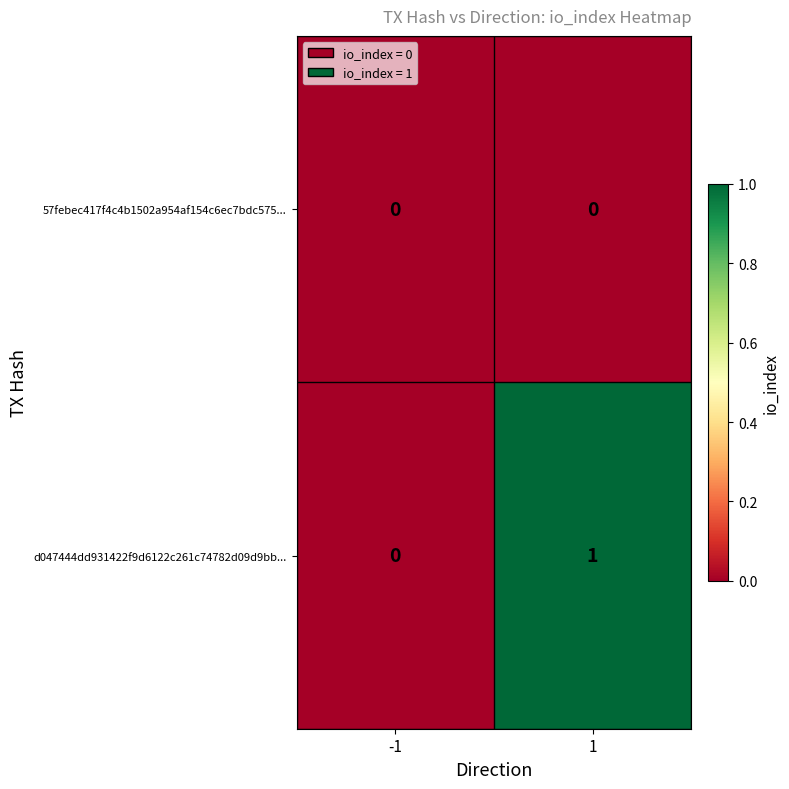

Which series has the largest total across all categories?

d047444dd931422f9d6122c261c74782d09d9bb...